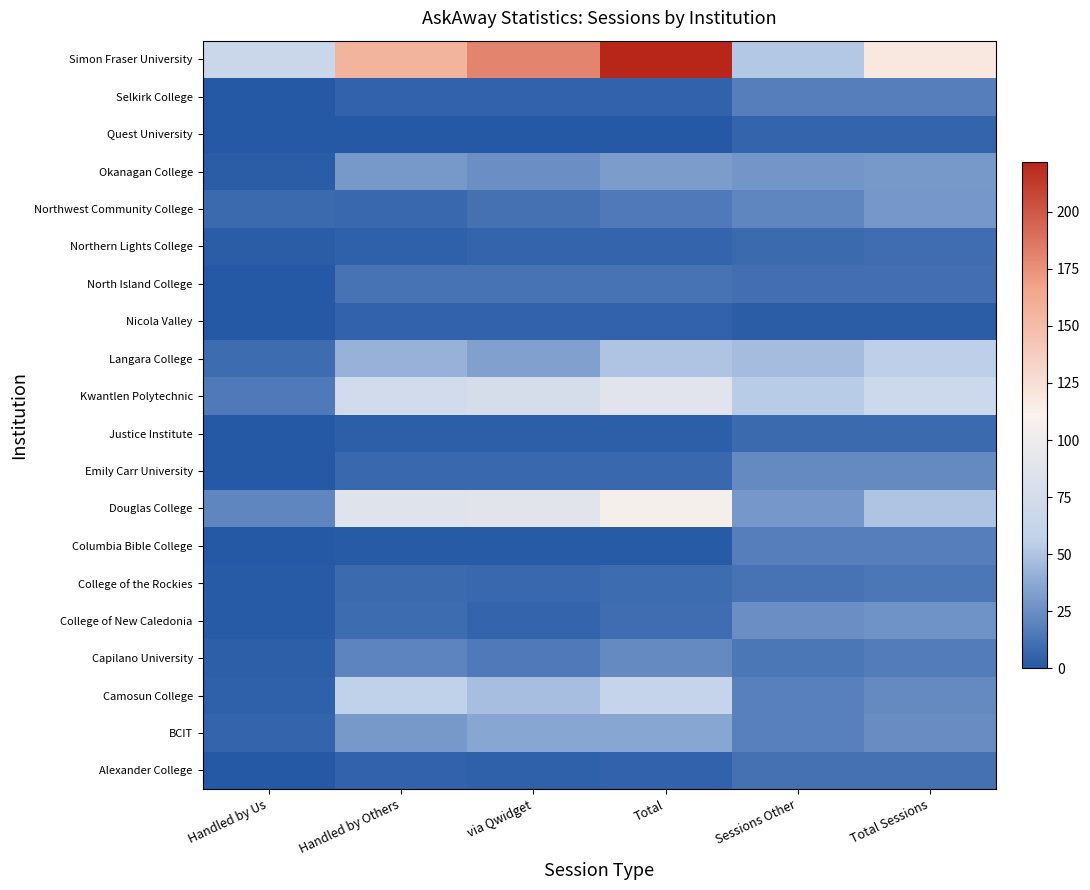

What is the spread (max minus min) of values at via Qwidget?

181